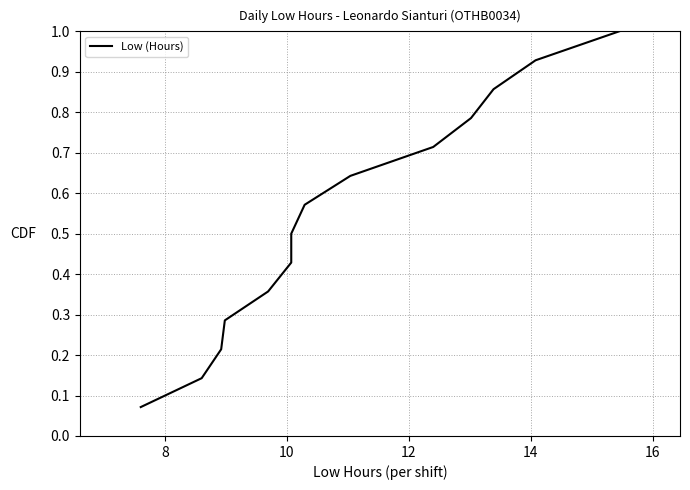

True or false: there are more than 0 points higher than both neighbors.

False